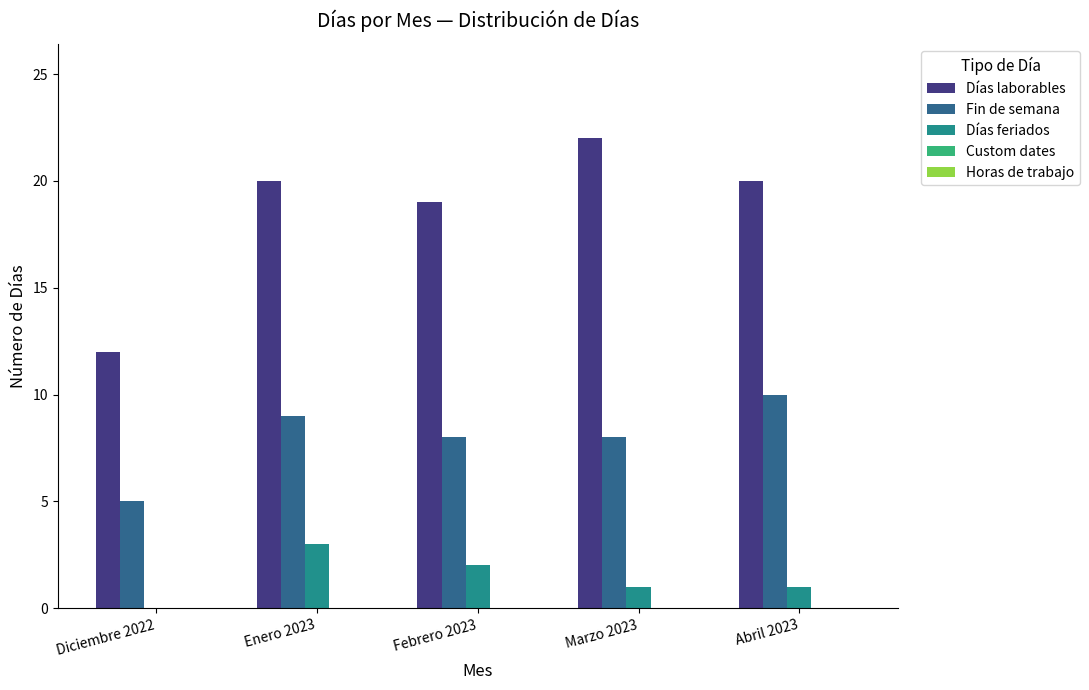

True or false: Días feriados has a value of 2 at Febrero 2023.

True